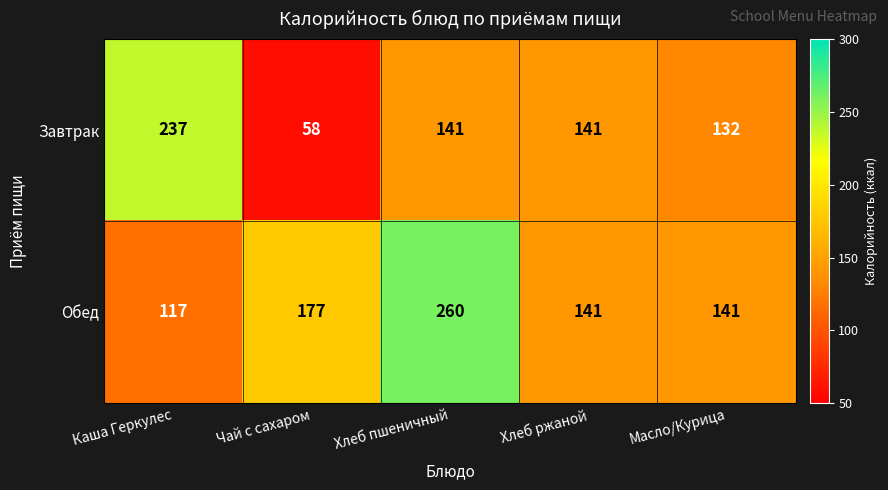

At how many categories does at least one series exceed 69?

5